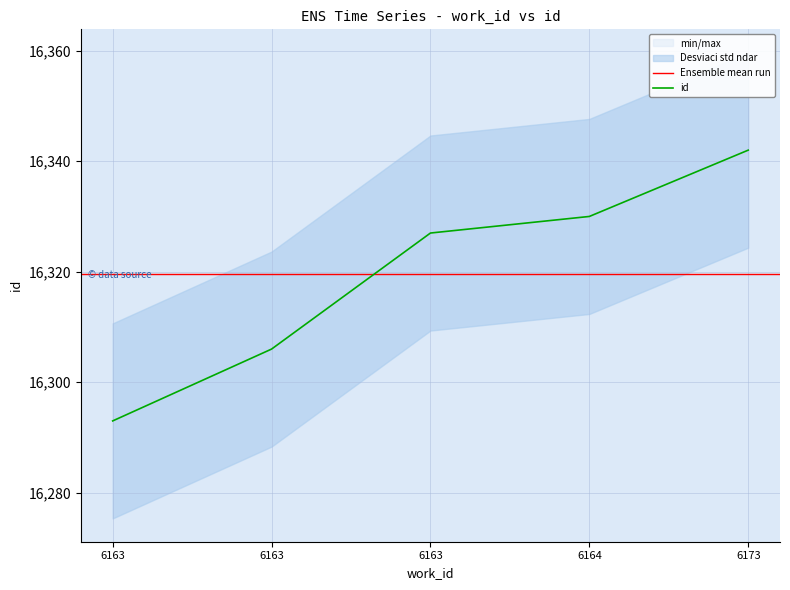

Rank the categories by value from lowest to highest.

6163, 6163, 6163, 6164, 6173